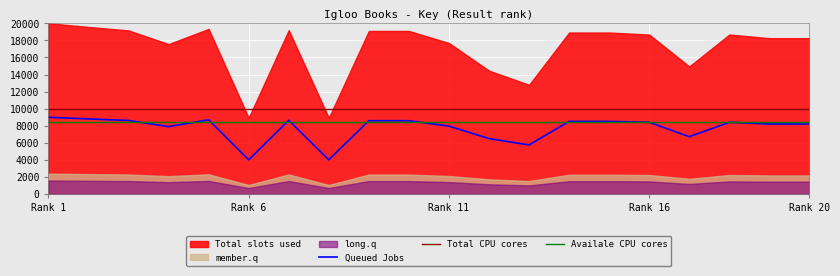

True or false: Total CPU cores and Queued Jobs cross at least once.

False